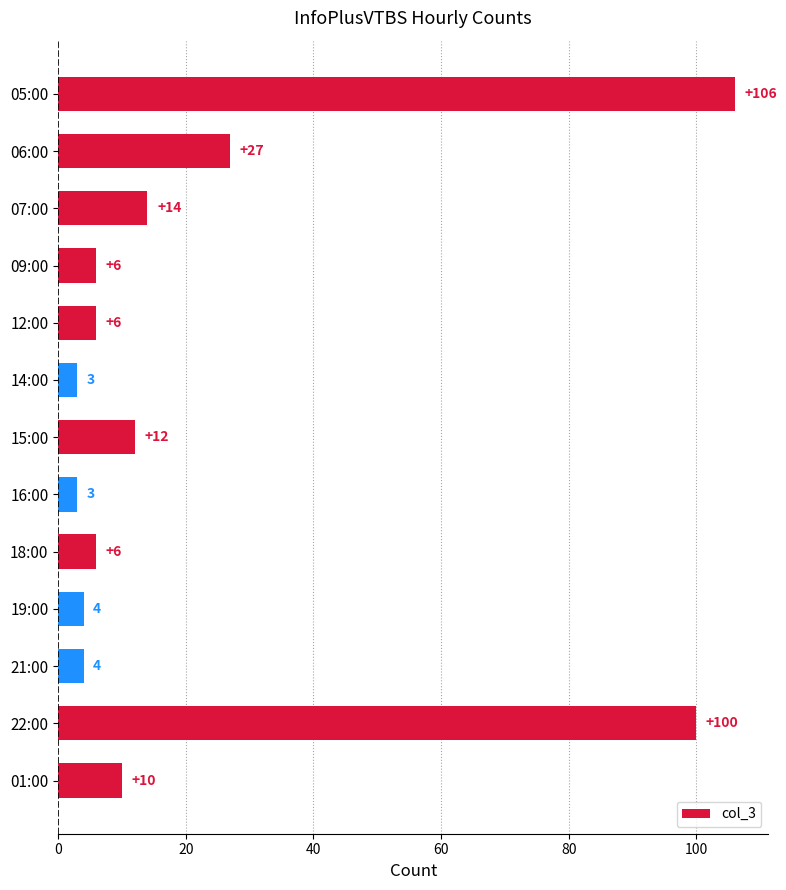

What is the change in value from 05:00 to 19:00?

-102